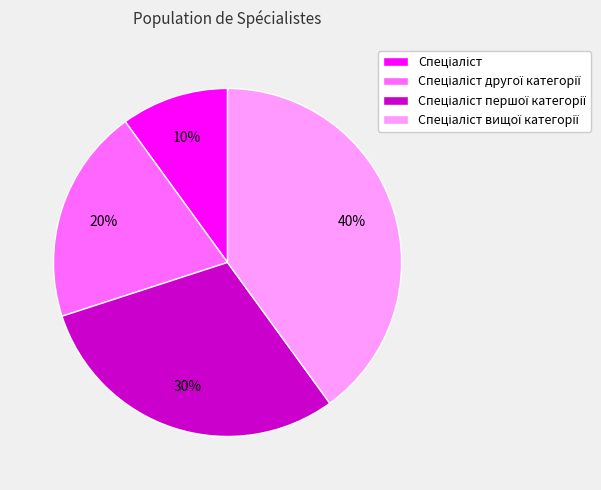

To the nearest percent, what is the average slice percentage?

25%